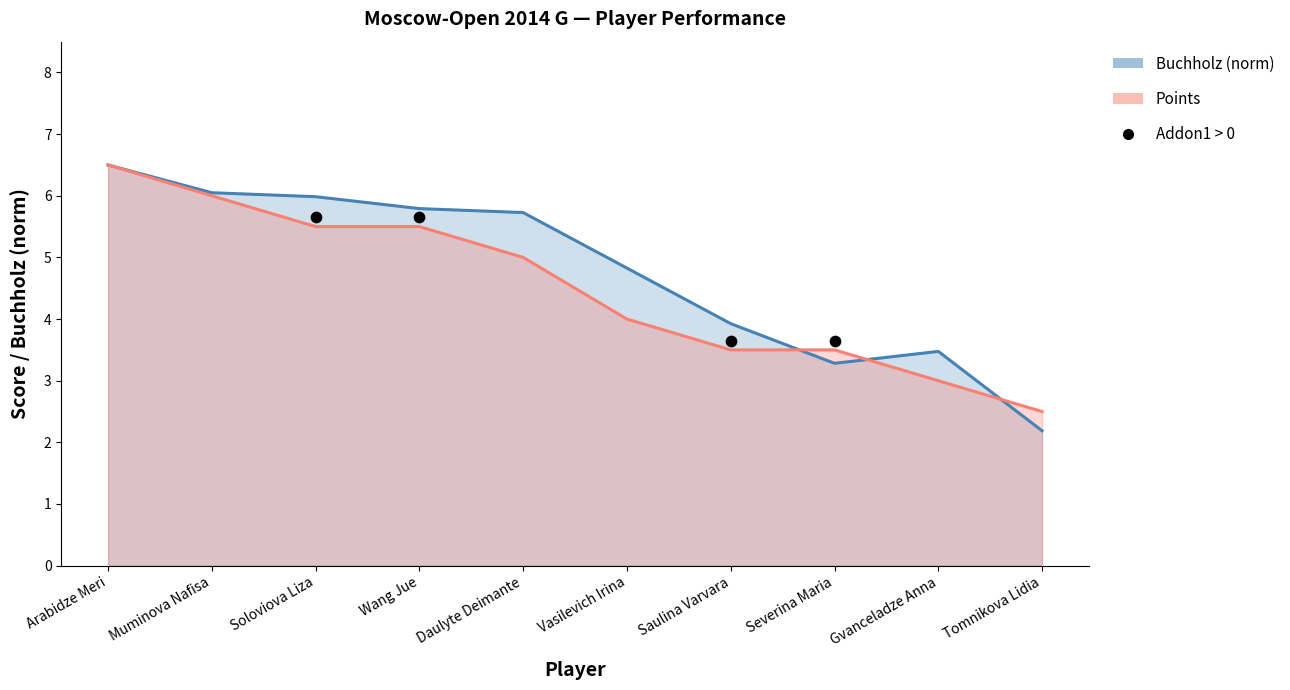

Which series has the widest spread of Y values?

Buchholz